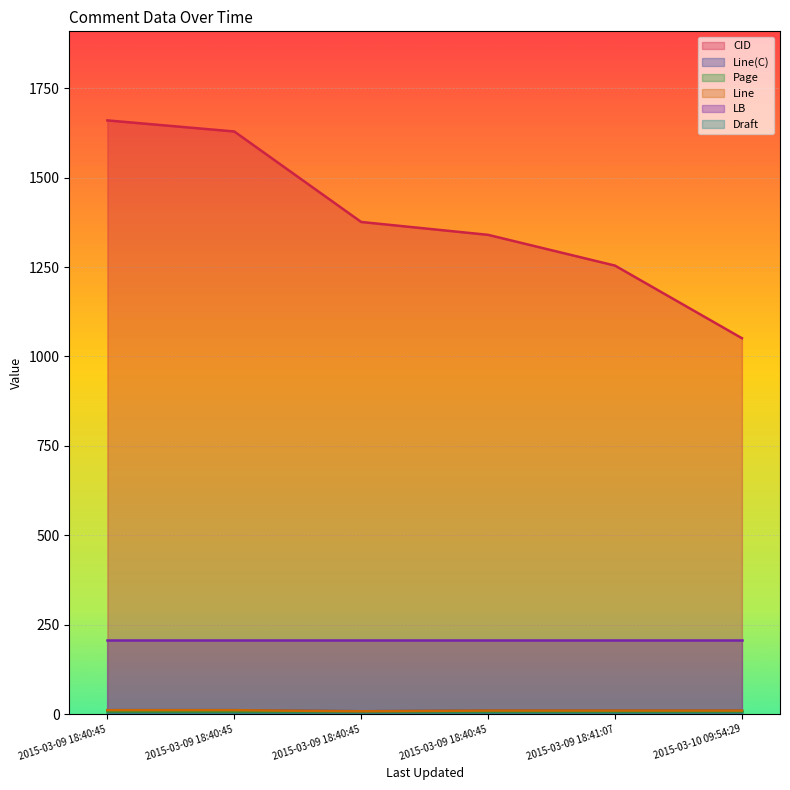

Is the value of Line(C) at 2015-03-09 18:40:45 greater than the value of CID at 2015-03-10 09:54:29?

No